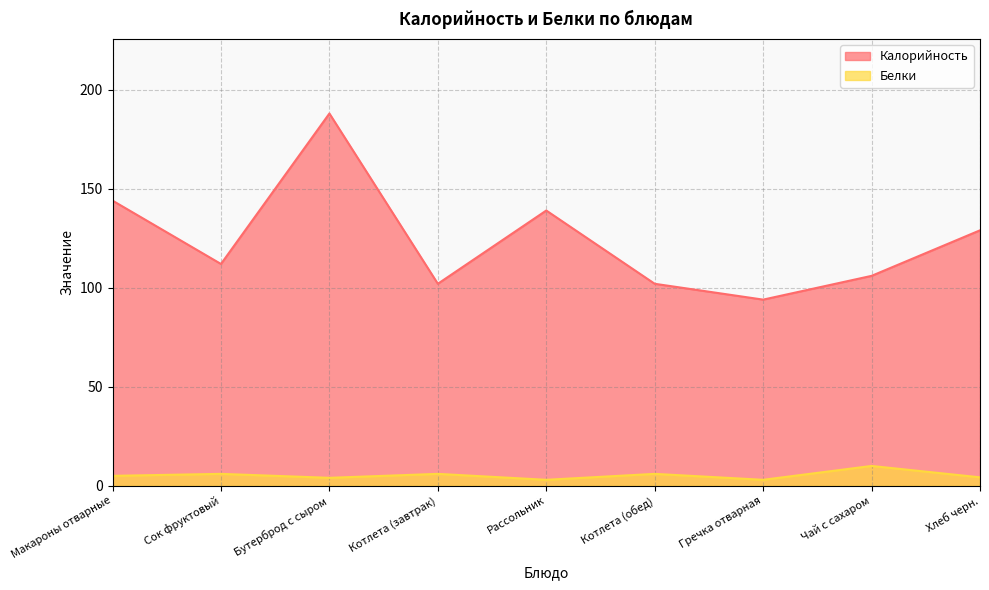

What is the value of the Белки point at the 7th from the left?

3.0